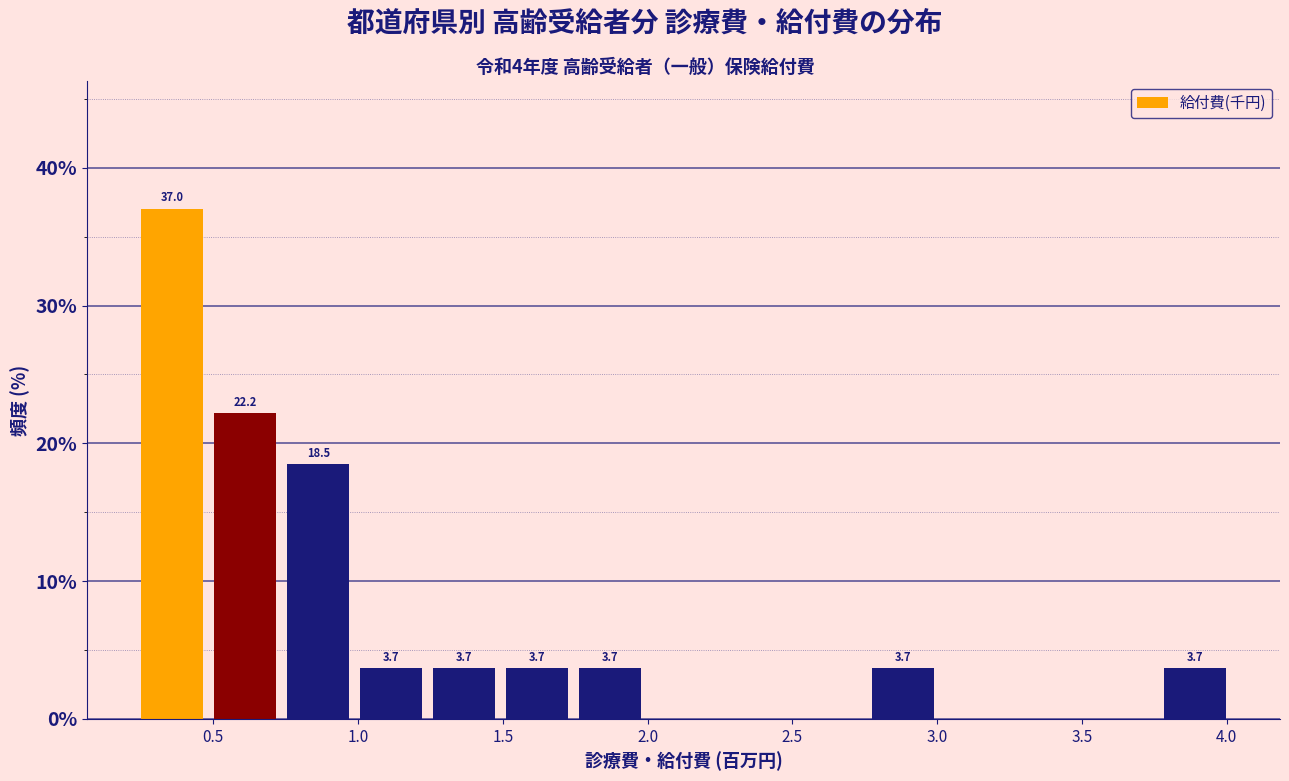

Which range on the x-axis has the tallest bar?

0.25 to 0.50